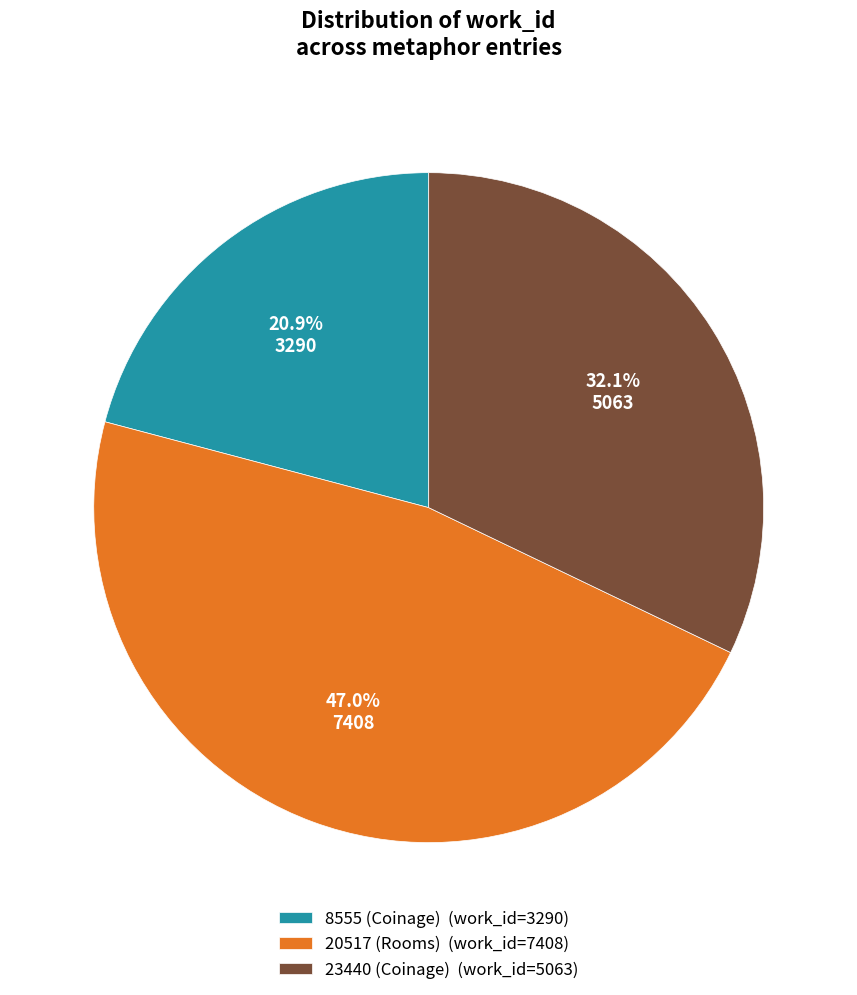

To the nearest percent, what is the average slice percentage?

33%